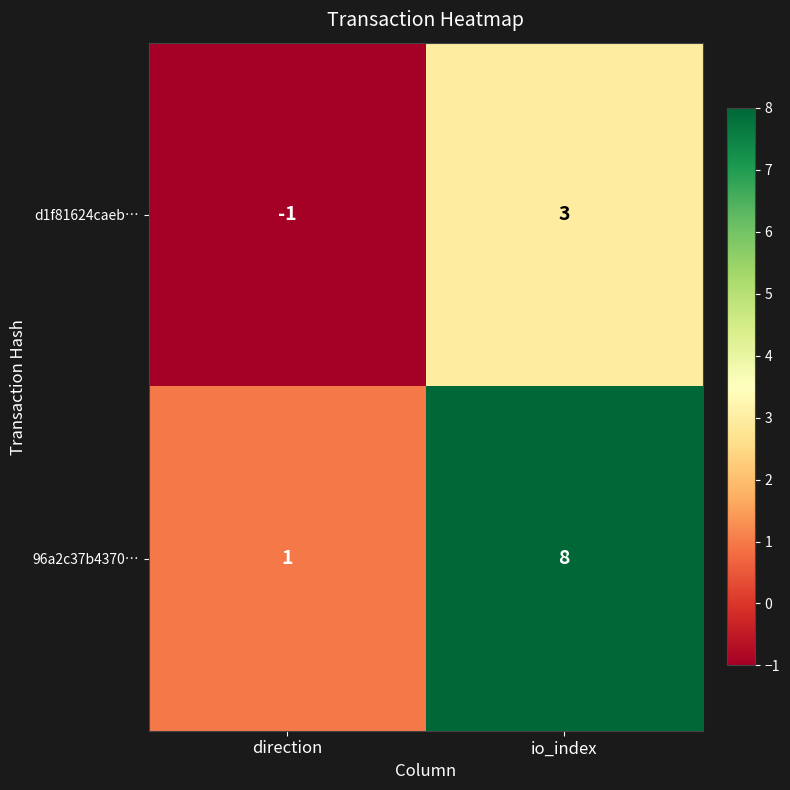

Count the number of categories in the chart.

2